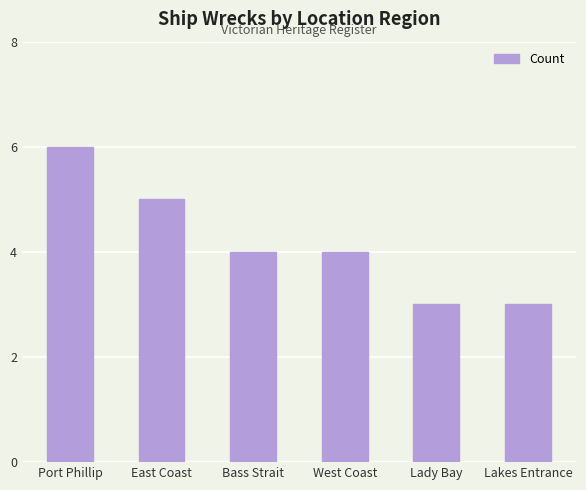

True or false: the data shows 5 at East Coast.

True